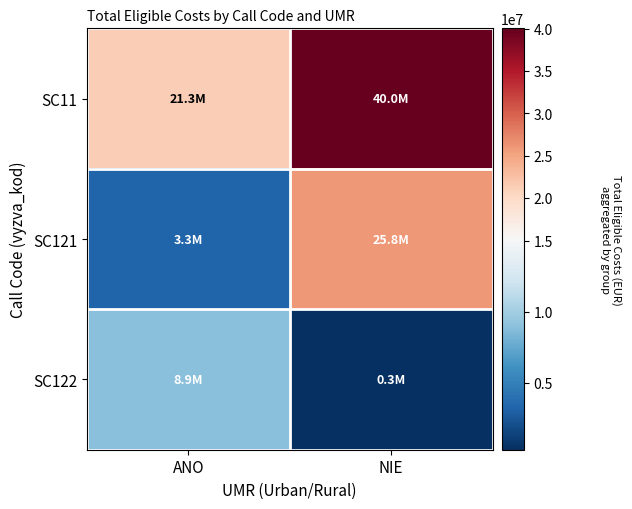

At how many categories does at least one series exceed 1054008?

2